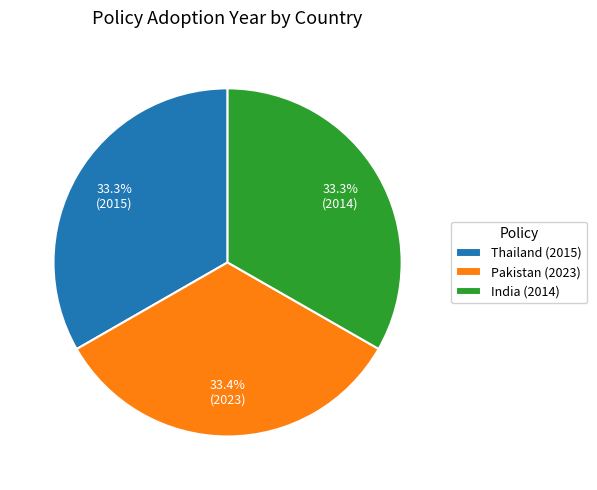

Is it true that Pakistan (2023) is 33% of the pie?

True